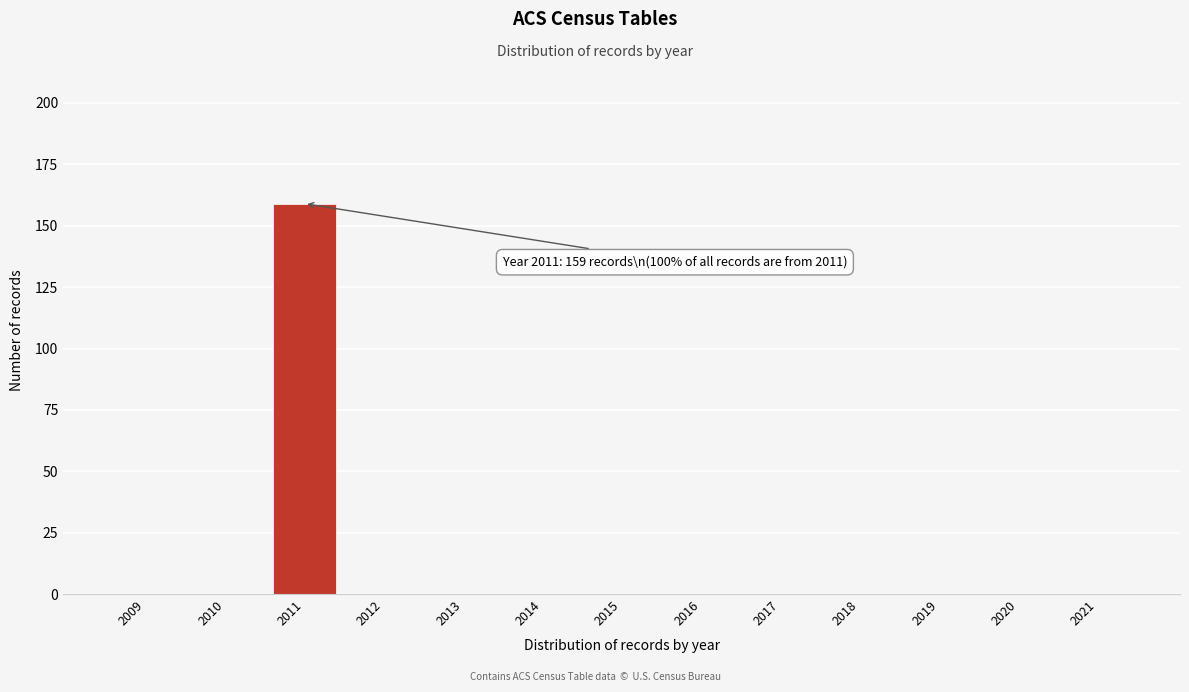

Reading left to right, transcribe all the data shown in this chart.

2009=0	2010=0	2011=159	2012=0	2013=0	2014=0	2015=0	2016=0	2017=0	2018=0	2019=0	2020=0	2021=0